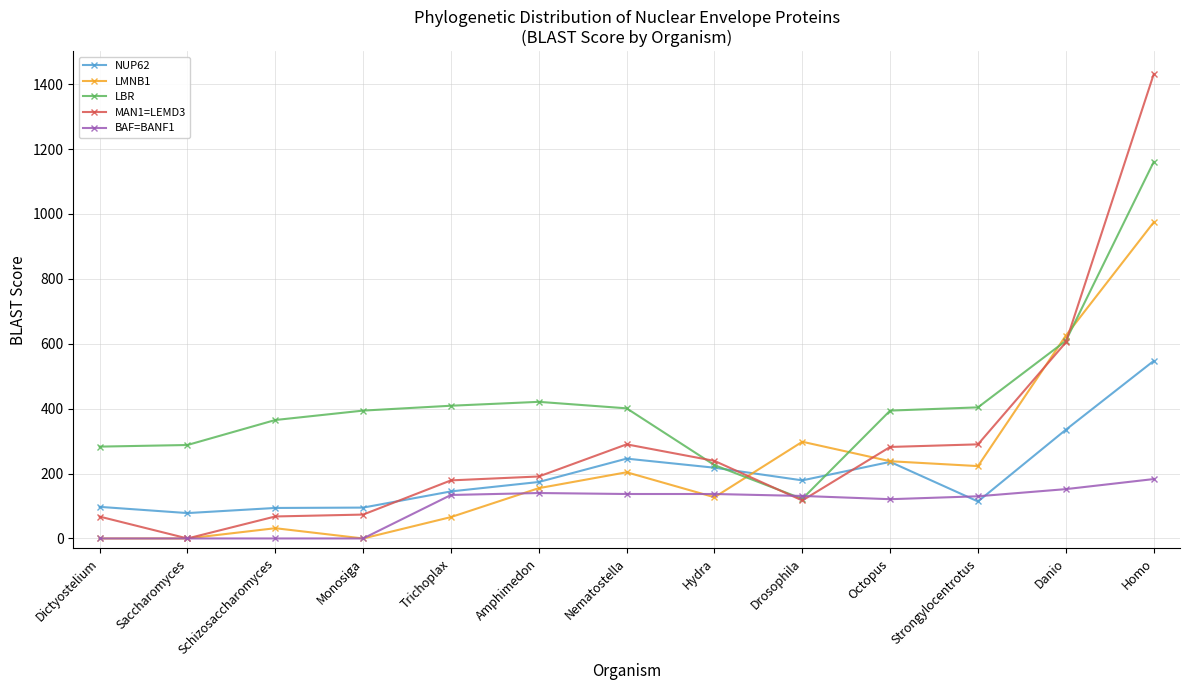

What is the value of the LMNB1 point at the 7th from the left?

204.0